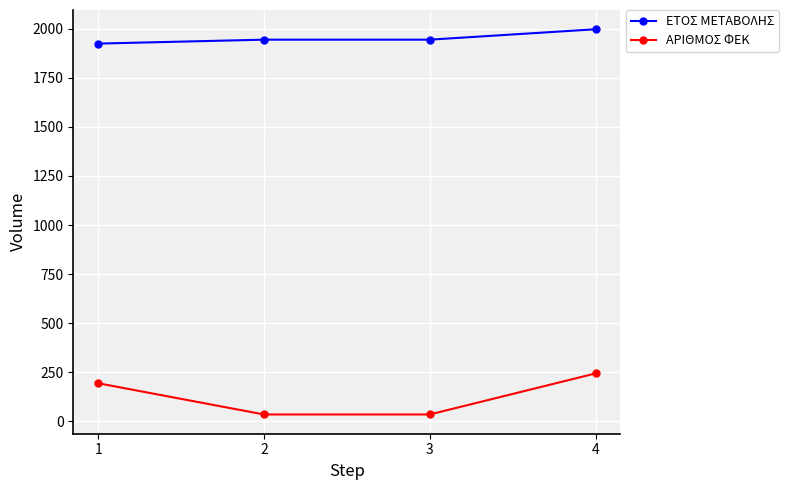

Which series has the largest total across all categories?

ΕΤΟΣ ΜΕΤΑΒΟΛΗΣ